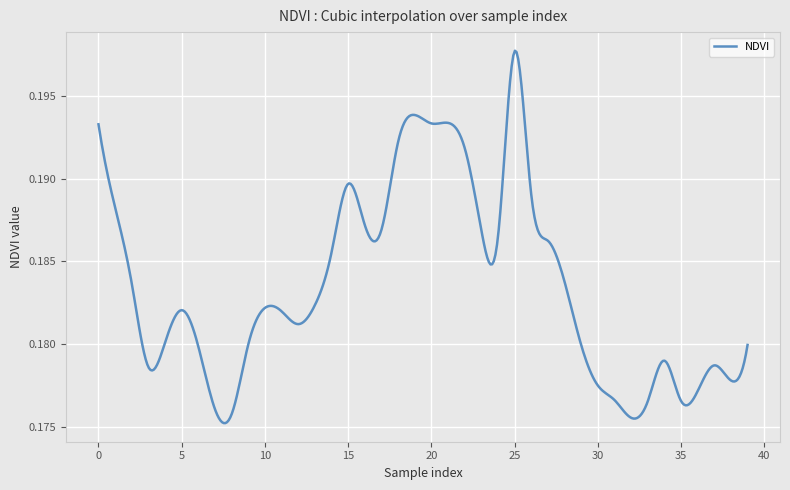

What is the value of the 19th point from the left?

0.2